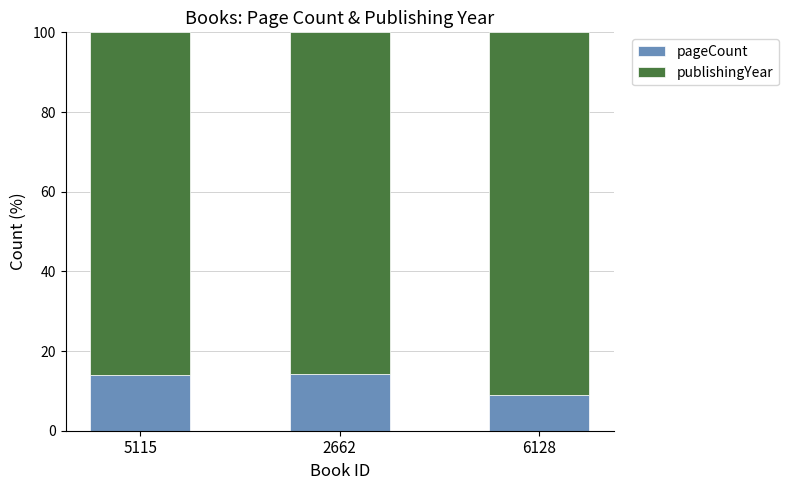

What is the minimum value for pageCount?

9.1